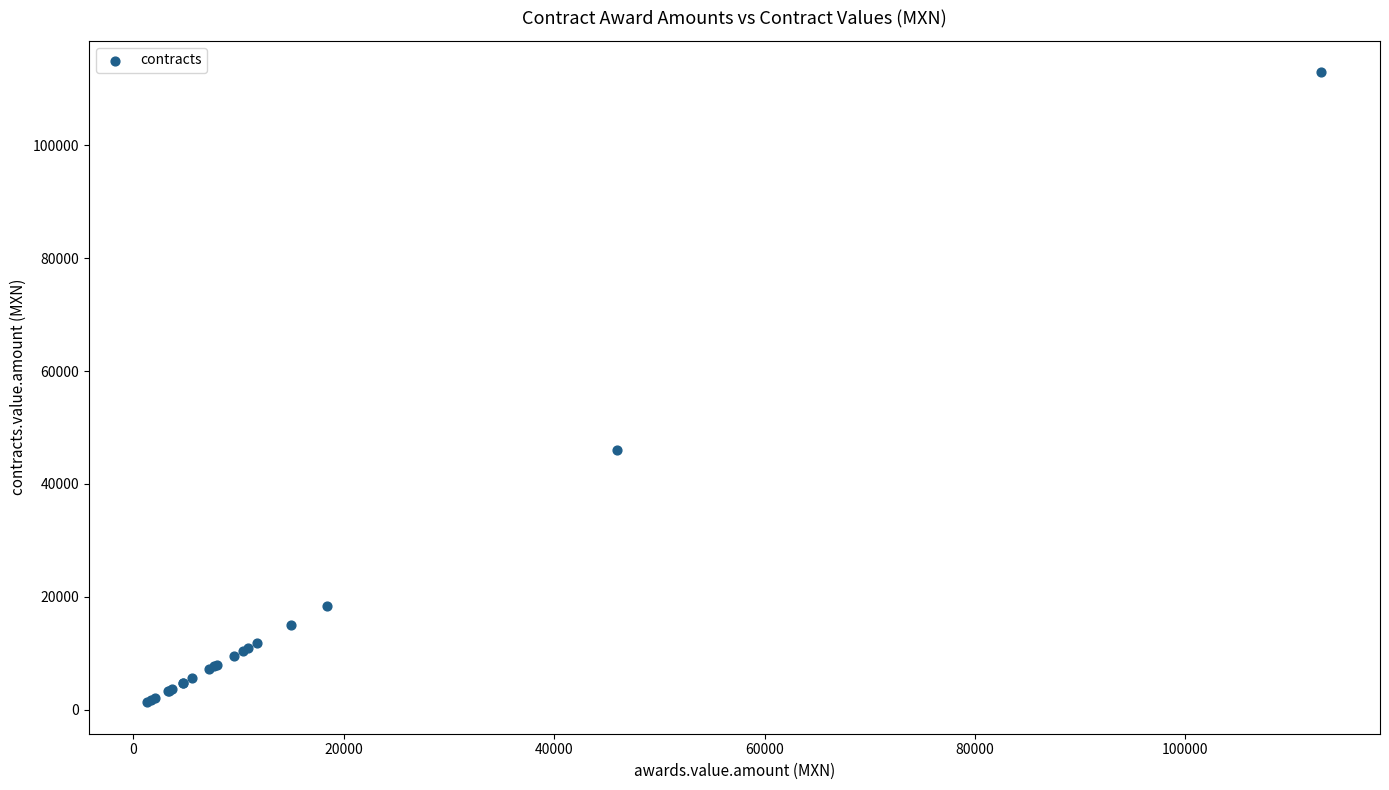

What Y value in the scatter plot is closest to 57132?

45942.5